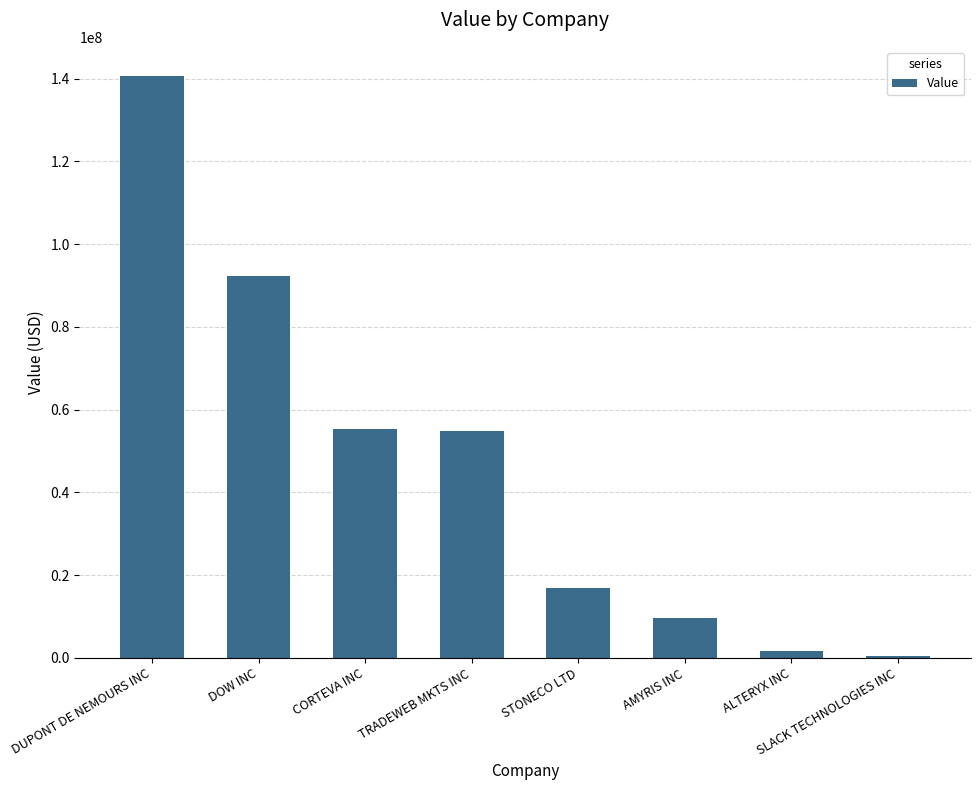

True or false: the data shows 15317218 at AMYRIS INC.

False